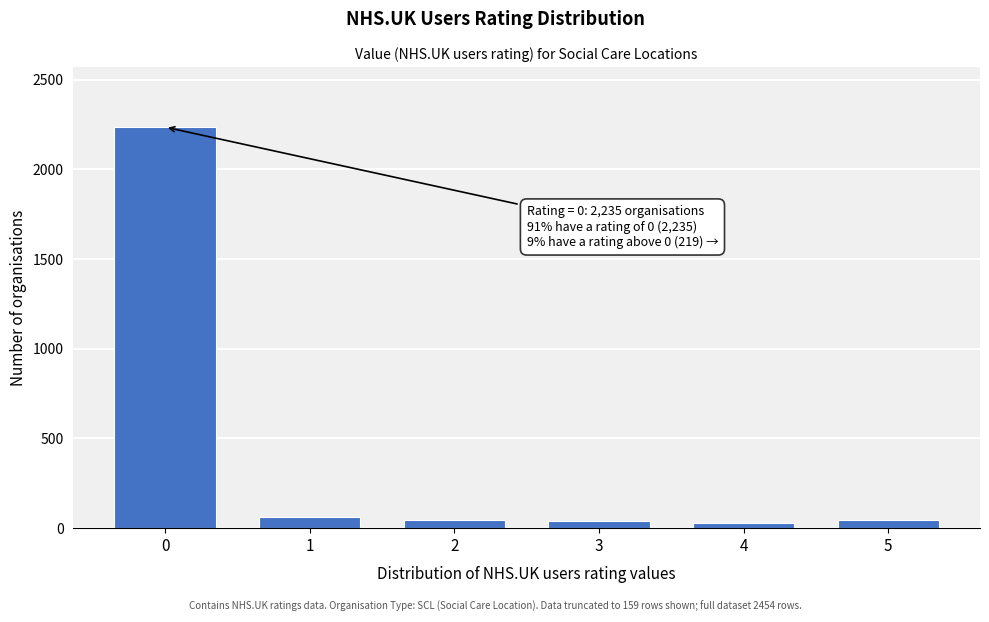

Approximately how many times larger is the value at 0 compared to 1?

36.0